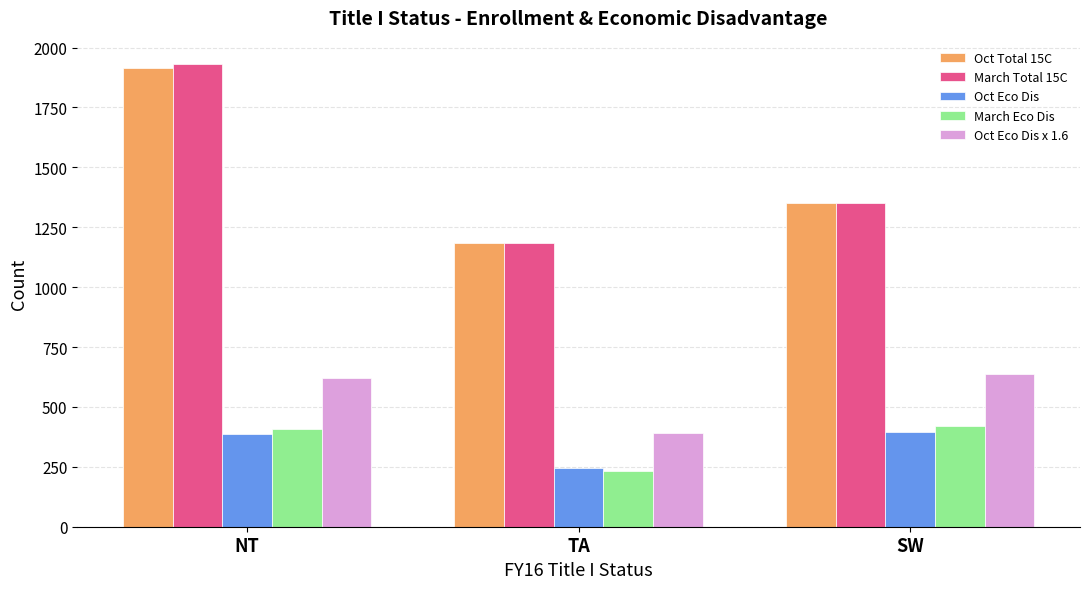

How many groups of bars are there?

3